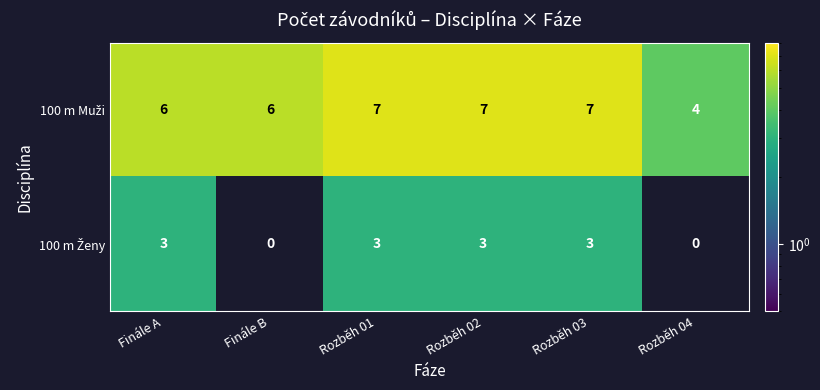

What is the difference between the highest and lowest values at Rozběh 03?

4